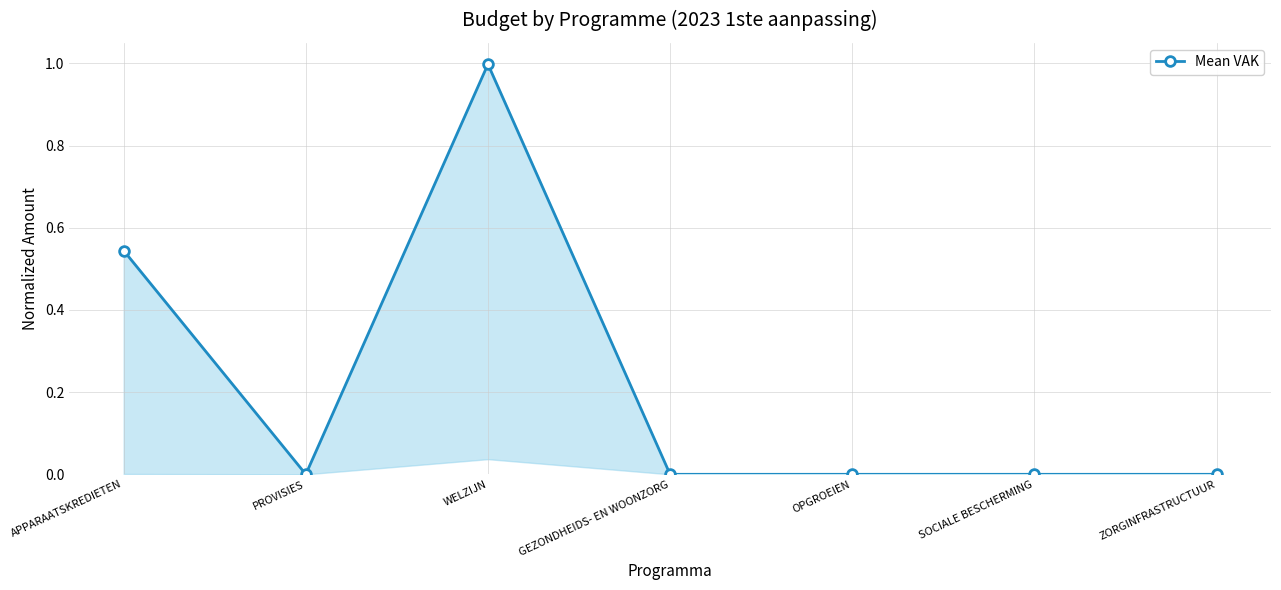

List the labels in order of value, largest first.

WELZIJN, APPARAATSKREDIETEN, PROVISIES, GEZONDHEIDS- EN WOONZORG, OPGROEIEN, SOCIALE BESCHERMING, ZORGINFRASTRUCTUUR